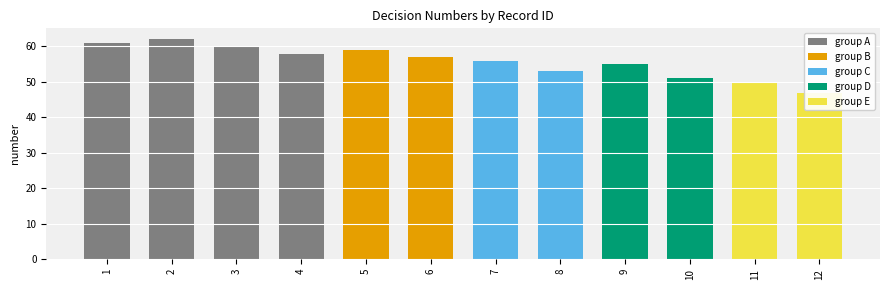

List the labels in order of value, smallest first.

12, 11, 10, 8, 9, 7, 6, 4, 5, 3, 1, 2